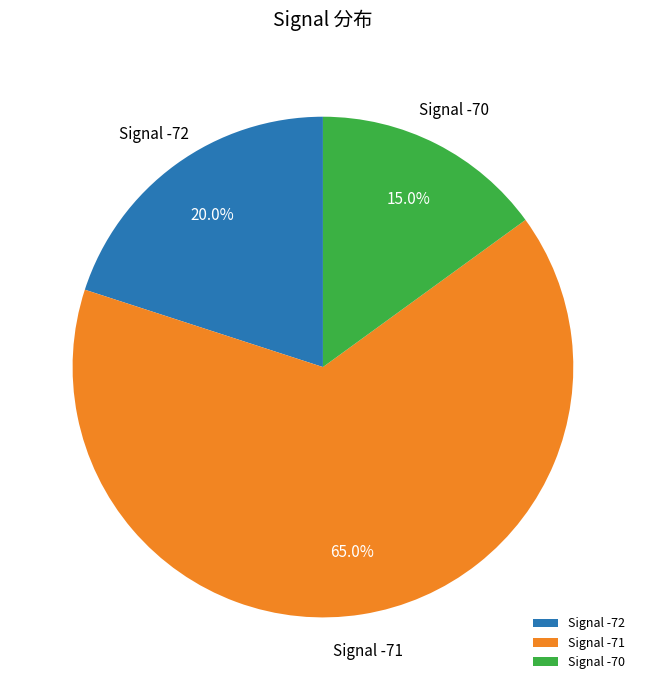

How many segments does this pie chart have?

3